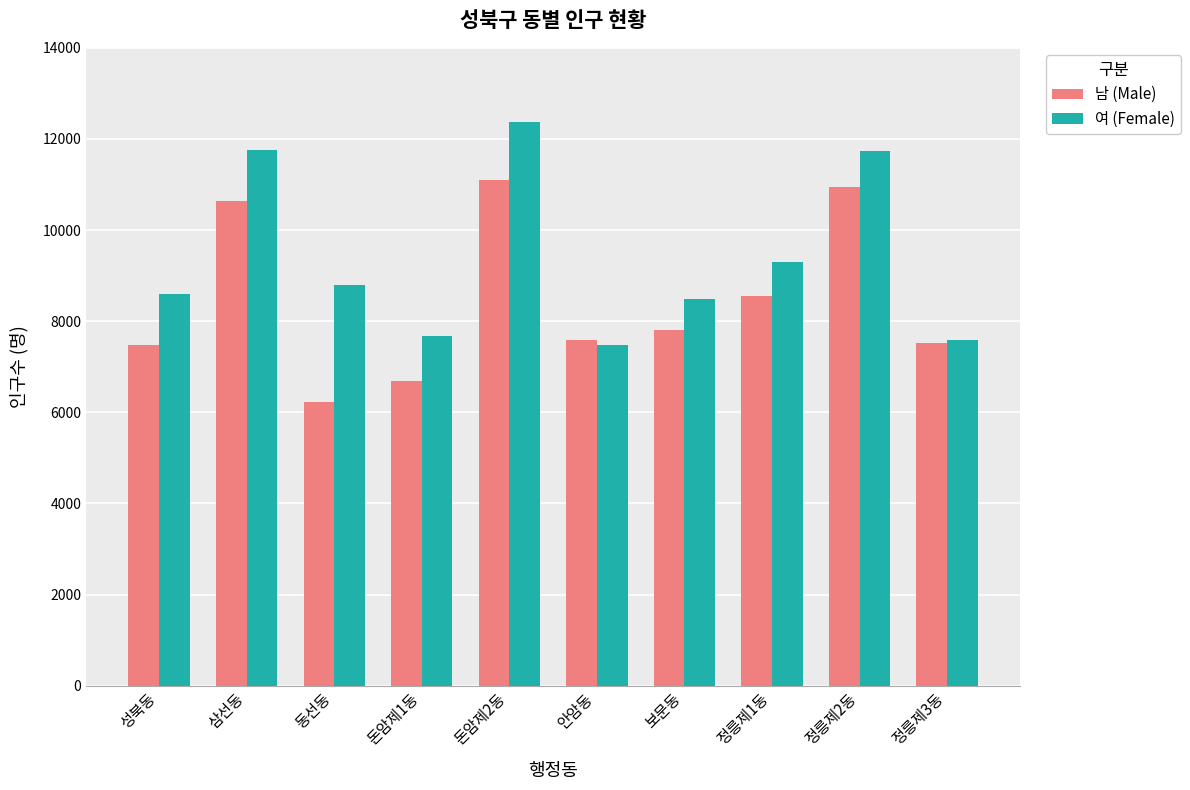

What is the label of the 1st bar from the right?

정릉제3동